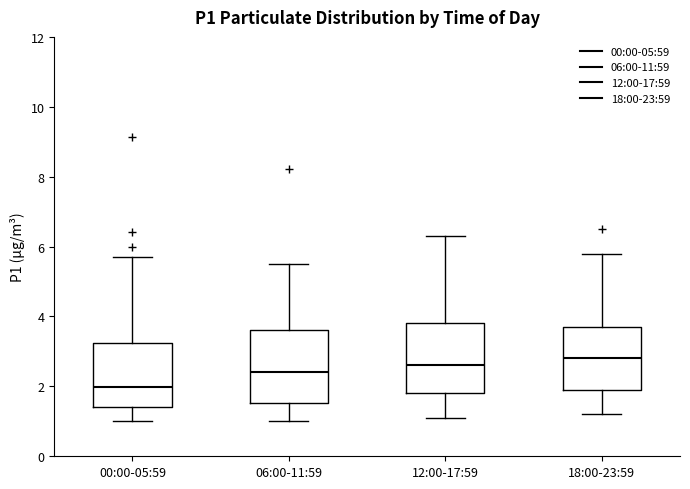

Reading left to right, read every box against the y-axis: the position of its median line, the range the box covers, and the ends of its whiskers. The values are not printed on the chart, so give them approximately, as read against the axis.

00:00-05:59: median 2.0, box 1.4 to 3.2, whiskers 1.0 to 5.8
06:00-11:59: median 2.4, box 1.6 to 3.6, whiskers 1.0 to 5.6
12:00-17:59: median 2.6, box 1.8 to 3.8, whiskers 1.2 to 6.4
18:00-23:59: median 2.8, box 2.0 to 3.8, whiskers 1.2 to 5.8